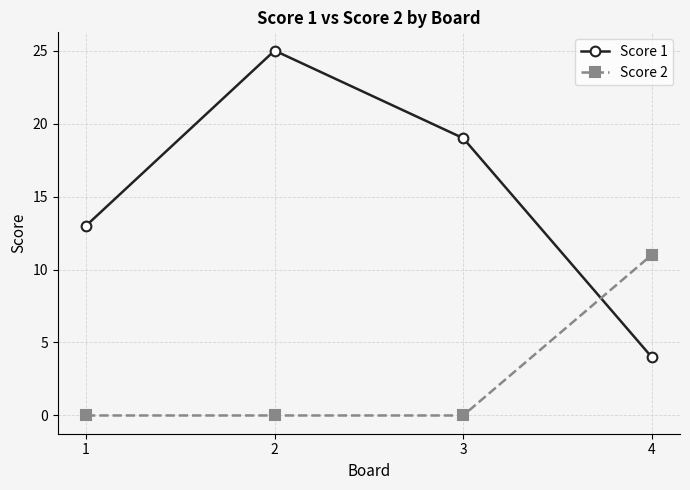

At how many categories does at least one series exceed 15?

2